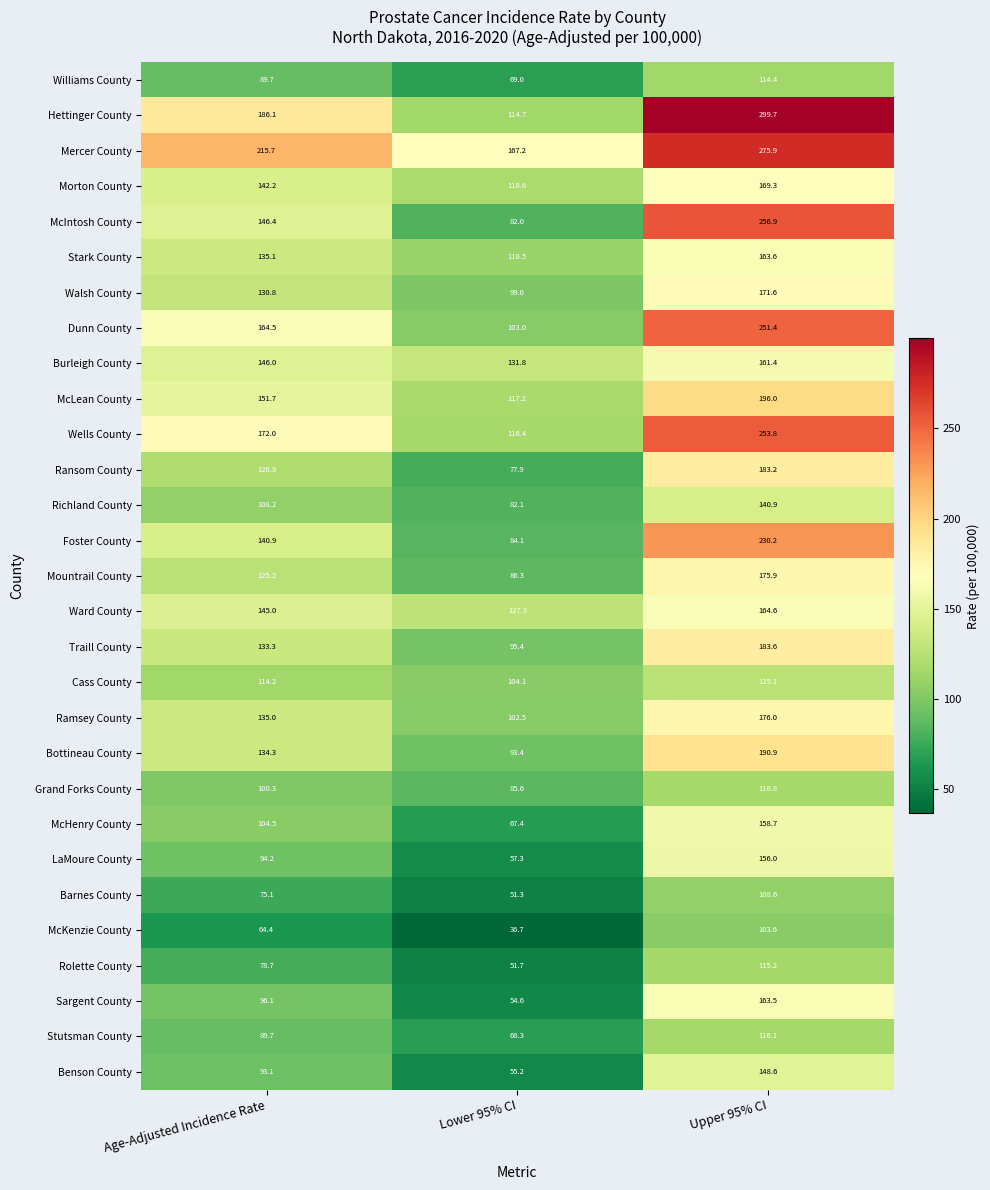

At which category is the sum across all series the highest?

Upper 95% CI